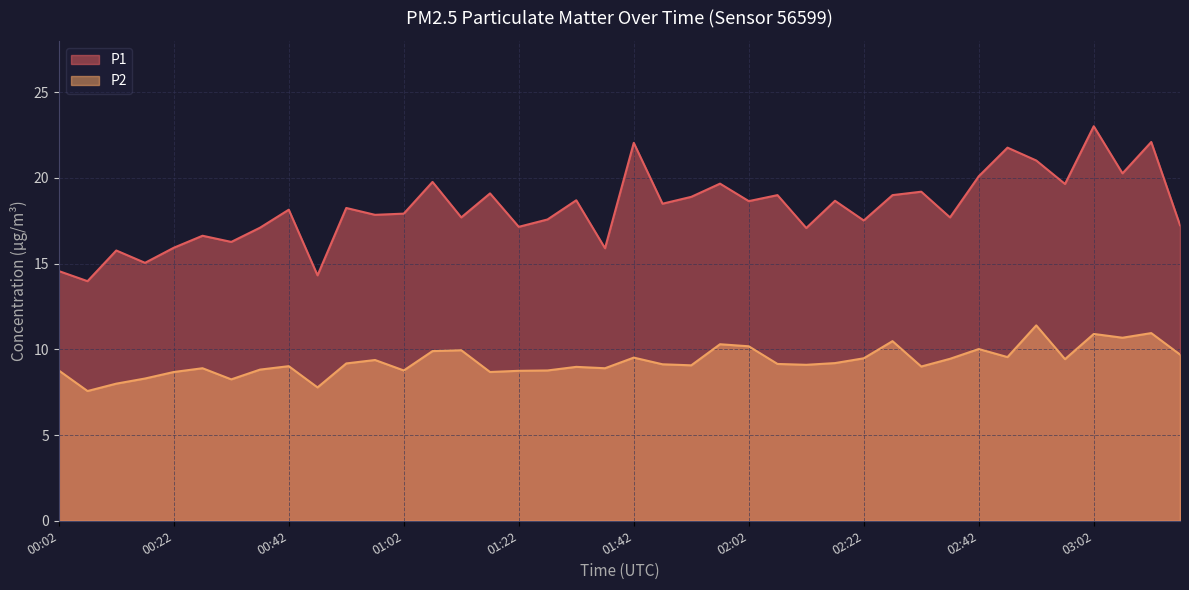

What is the label of the 5th point from the right?

02:57